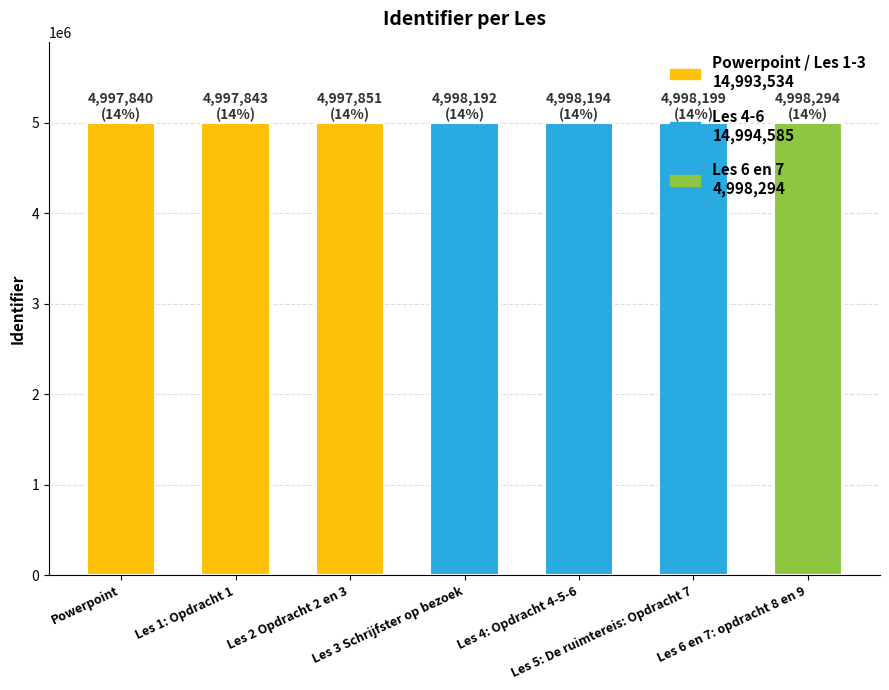

Count the number of categories in the chart.

7